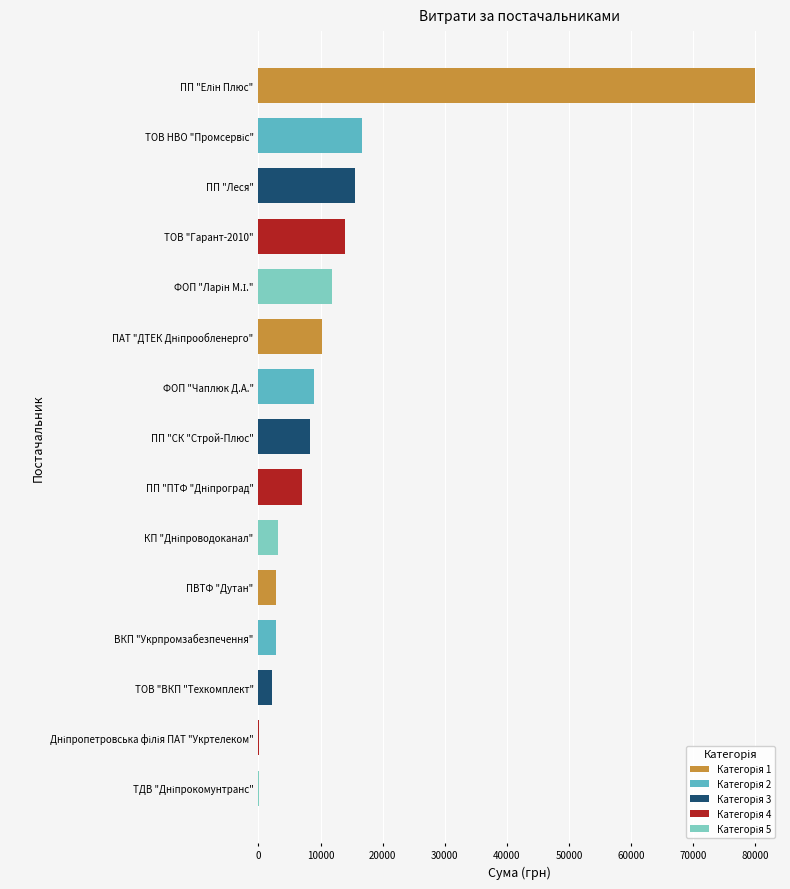

The value at ФОП "Чаплюк Д.А." is 9000.0. True or false?

True